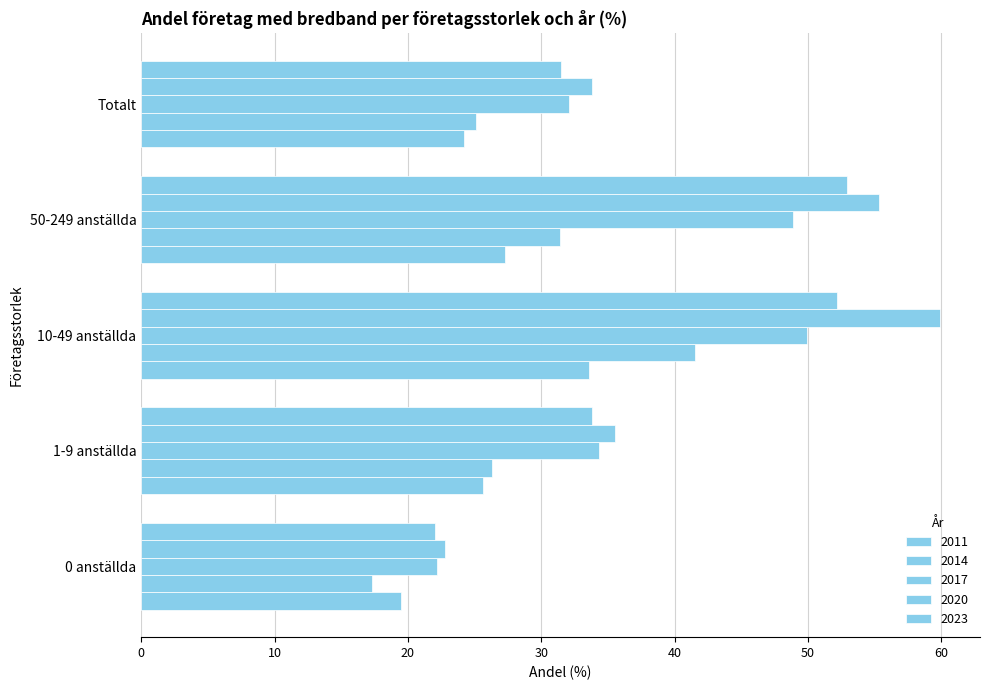

Reading right to left, extract all data points from this chart.

2011: Totalt=24.2	50-249 anställda=27.3	10-49 anställda=33.6	1-9 anställda=25.6	0 anställda=19.5
2014: Totalt=25.1	50-249 anställda=31.4	10-49 anställda=41.5	1-9 anställda=26.3	0 anställda=17.3
2017: Totalt=32.1	50-249 anställda=48.9	10-49 anställda=49.9	1-9 anställda=34.3	0 anställda=22.2
2020: Totalt=33.8	50-249 anställda=55.3	10-49 anställda=59.9	1-9 anställda=35.5	0 anställda=22.8
2023: Totalt=31.5	50-249 anställda=52.9	10-49 anställda=52.2	1-9 anställda=33.8	0 anställda=22.0